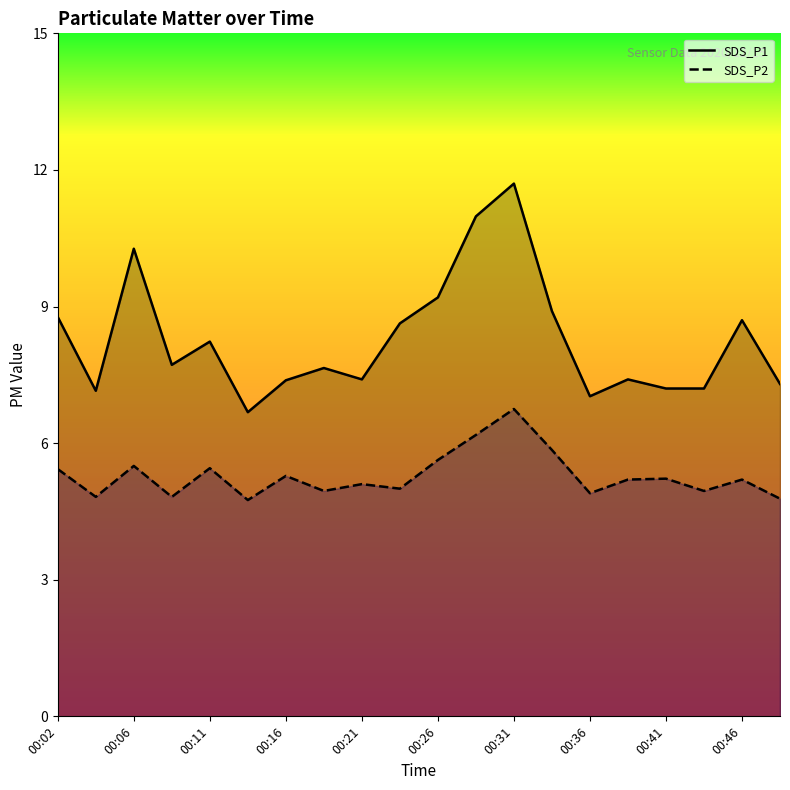

Which series changed the most between 00:21 and 00:36?

SDS_P1